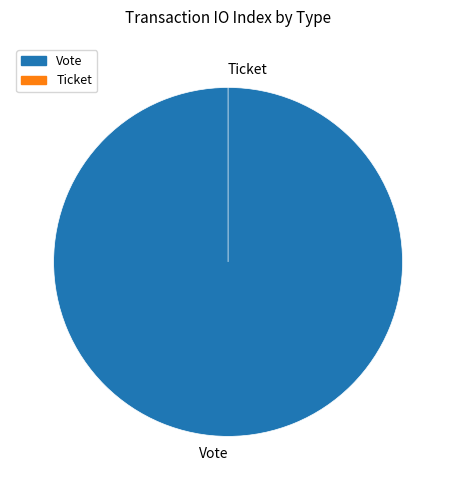

Is there any slice that represents more than half of the pie?

Yes